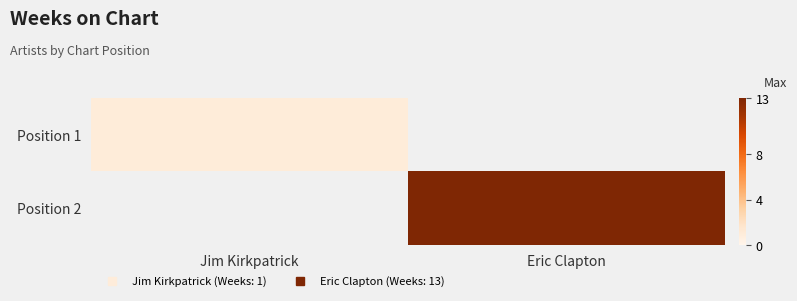

Rank the series by their average value, from highest to lowest.

Position 2, Position 1